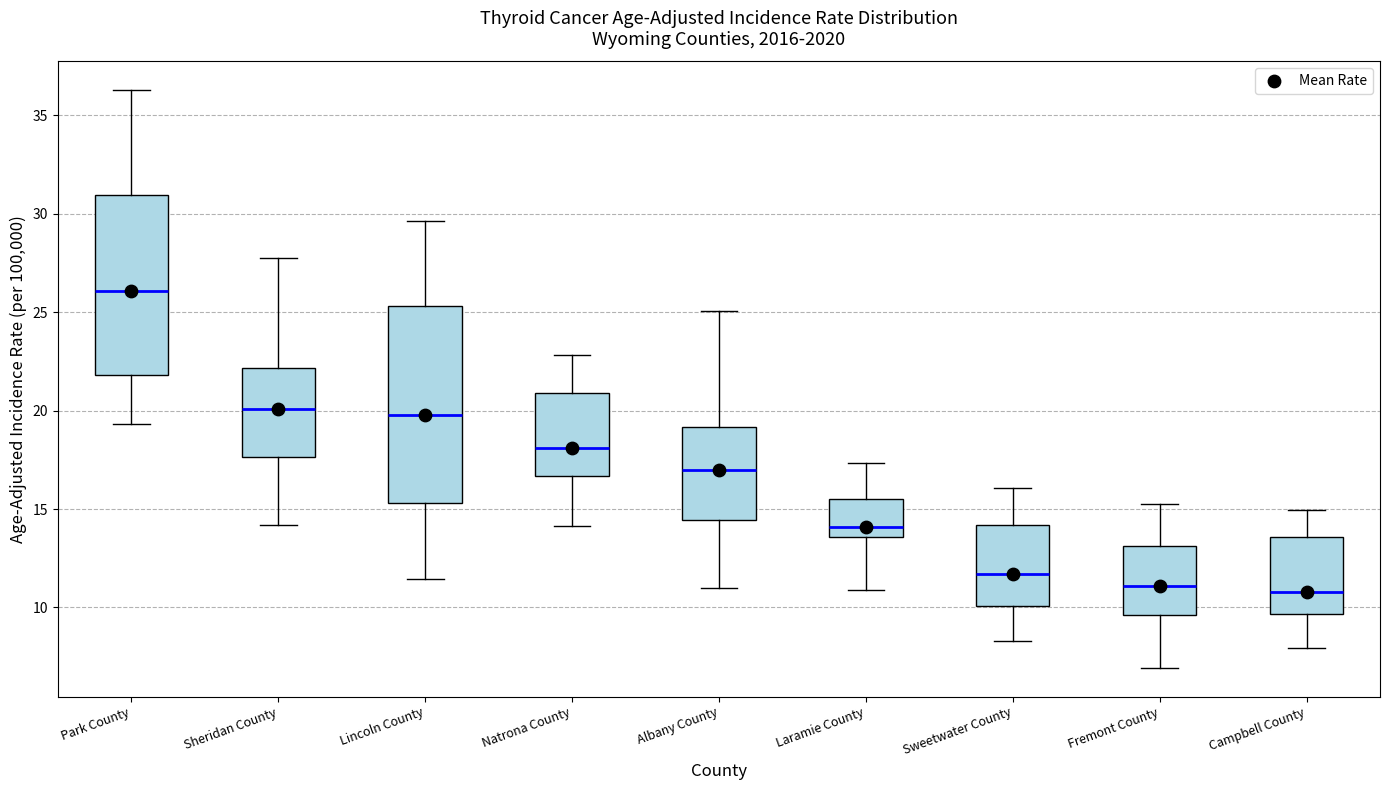

Which box is the tallest, from its lower edge to its upper edge?

Lincoln County